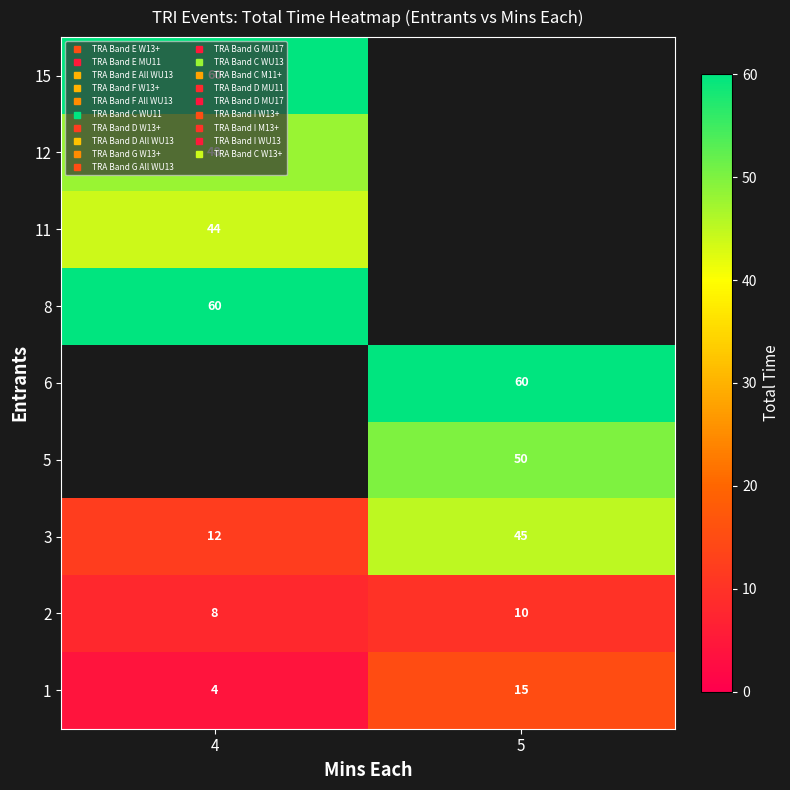

The 1 series shows 4.0 at 4. True or false?

True